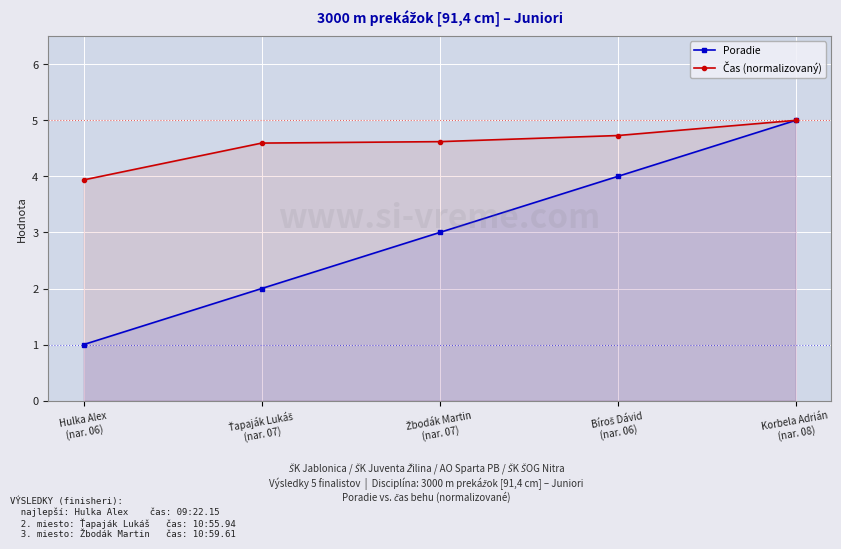

True or false: Poradie has a value of 1.3 at Hulka Alex
(nar. 06).

False